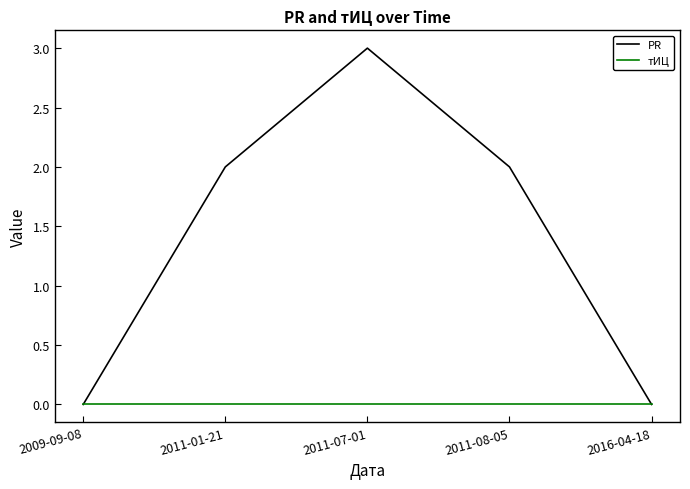

How many lines are shown in the chart?

2